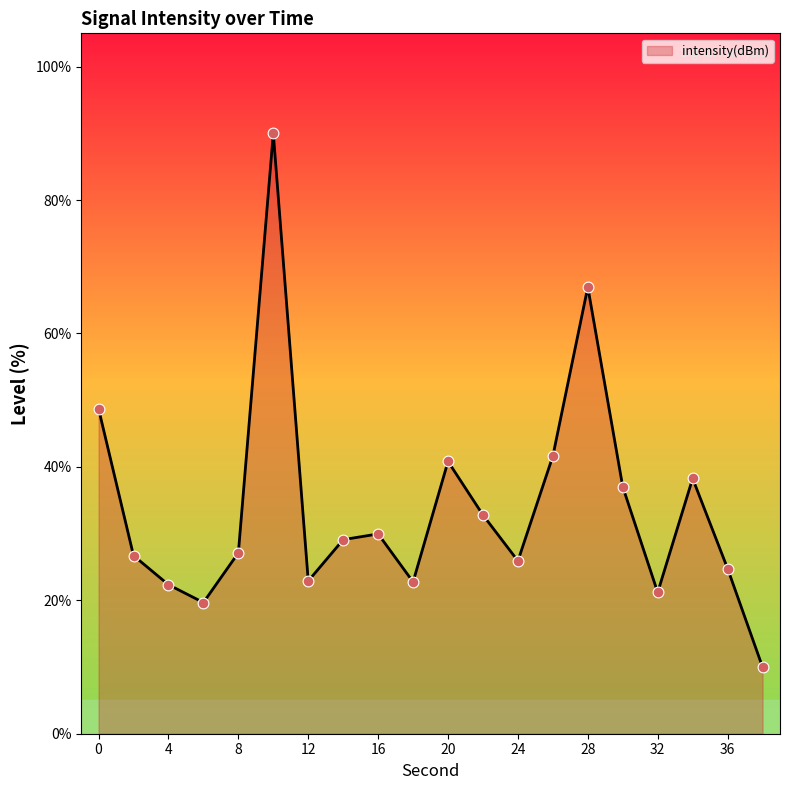

What is the greatest value displayed?

90.0